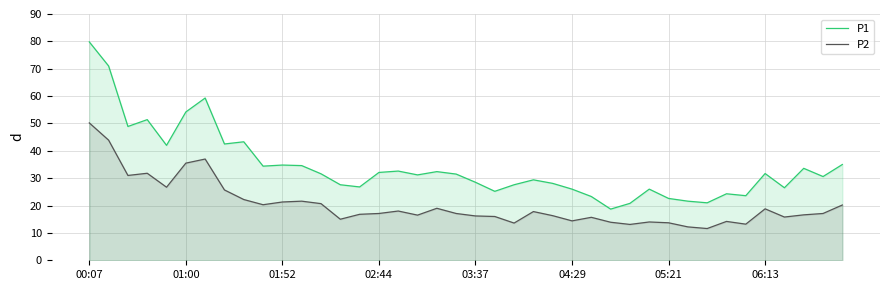

At which label does P2 first exceed 17?

00:07